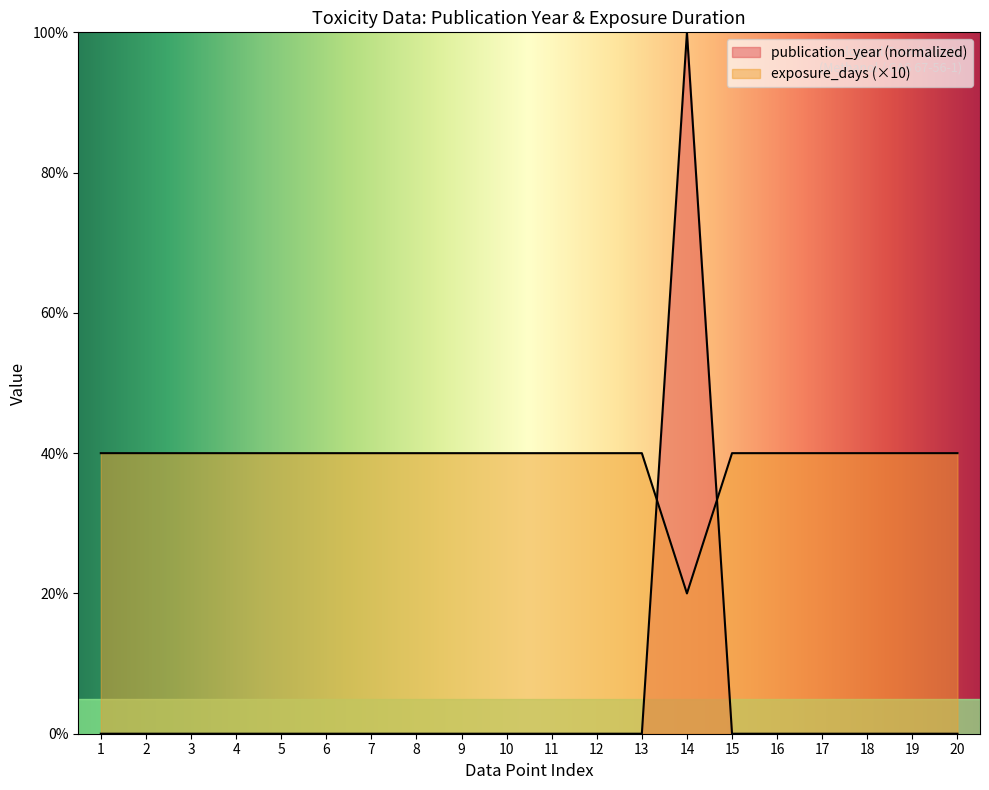

How many data points does each series have?

20